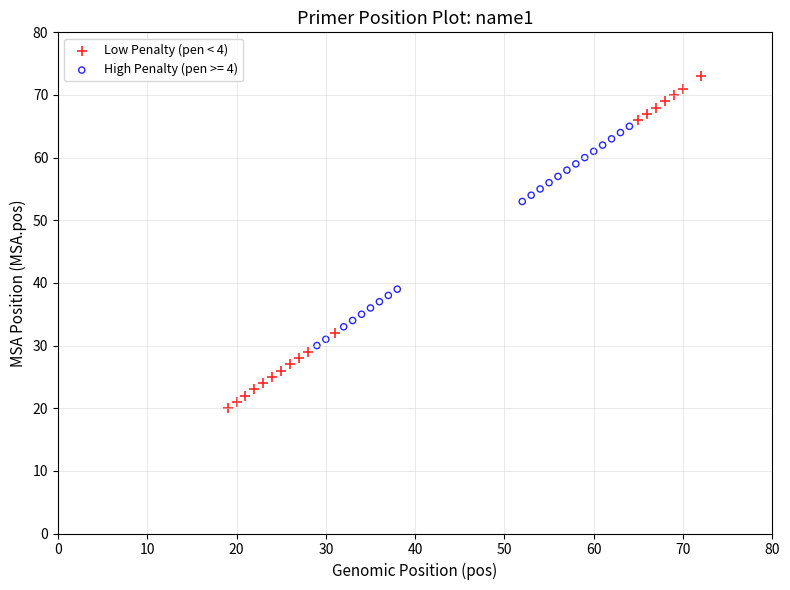

Which series contains the lowest Y value?

Low Penalty (pen < 4)